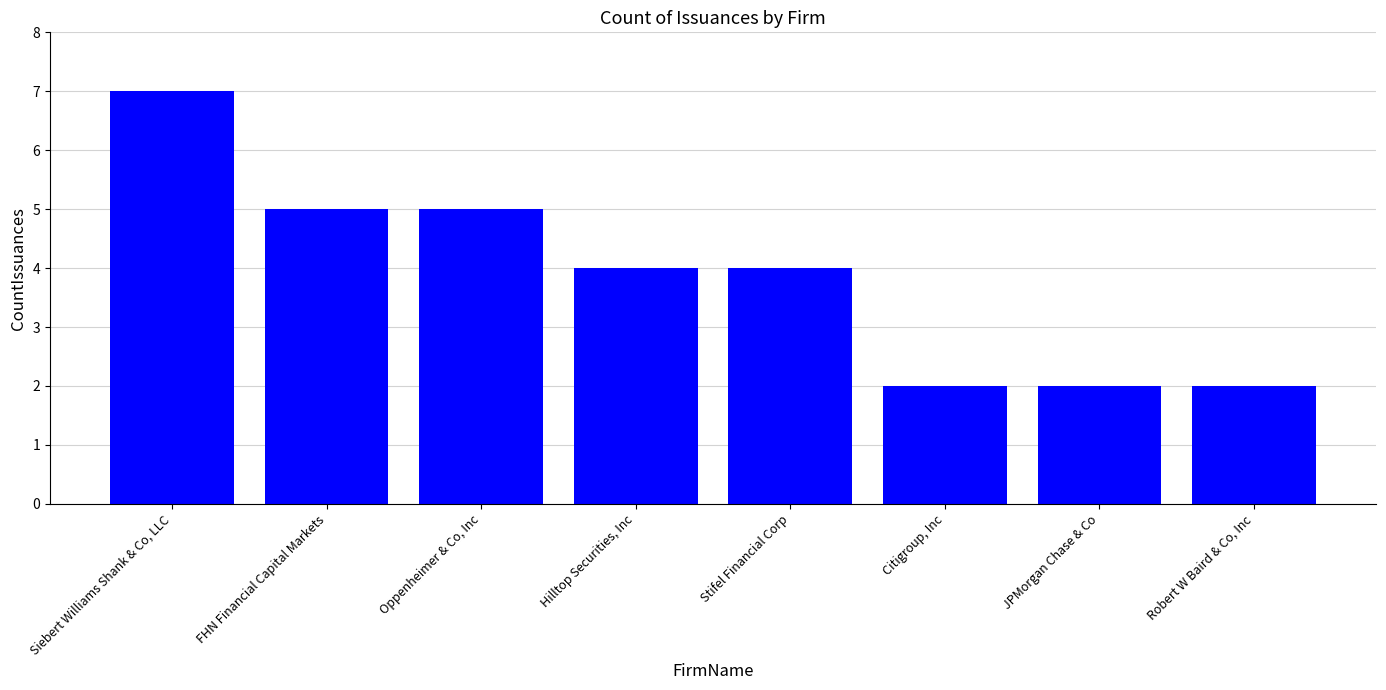

What is the label of the 5th bar from the left?

Stifel Financial Corp